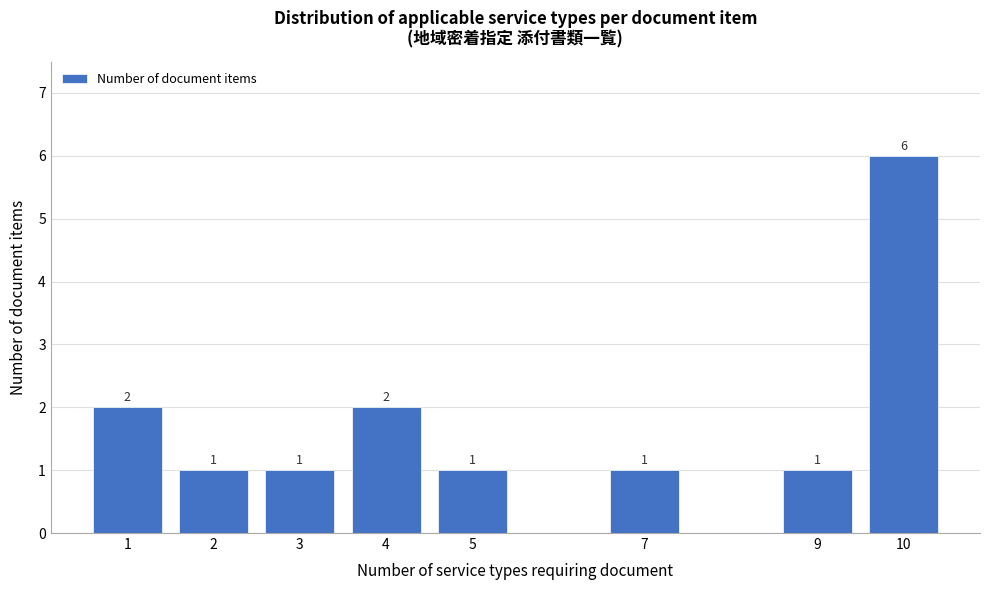

Reading right to left, what are all the values shown in this chart?

10=6	9=1	7=1	5=1	4=2	3=1	2=1	1=2